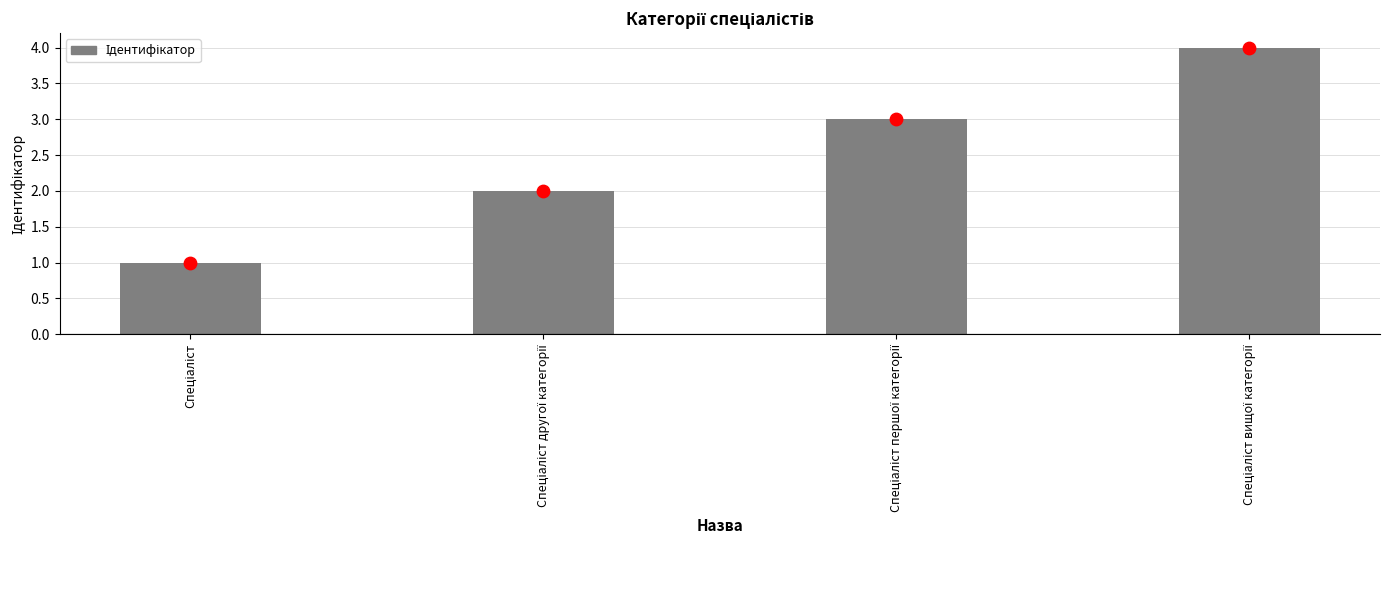

What is the change in value from Спеціаліст першої категорії to Спеціаліст вищої категорії?

+1